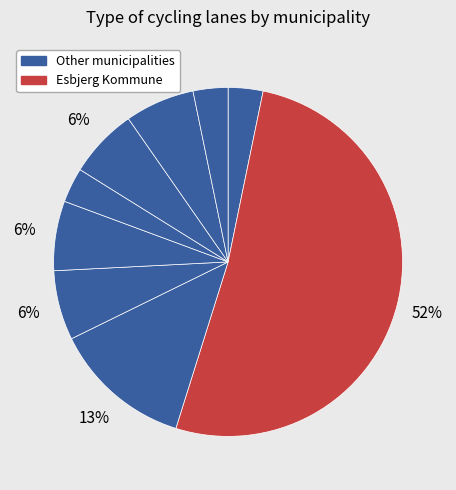

Count the number of slices in the pie.

9